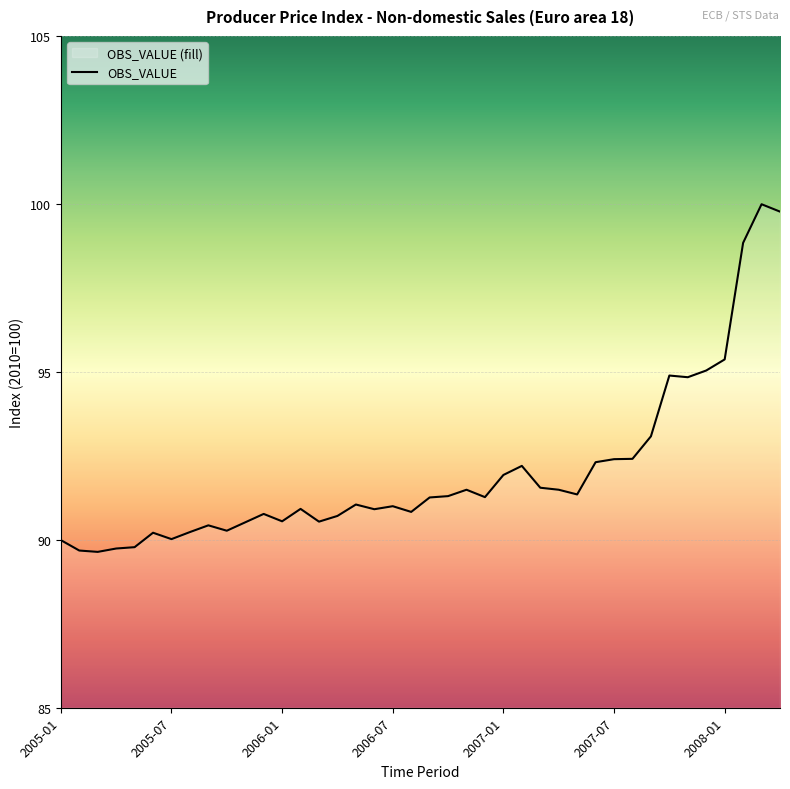

Is it true that the value at 2007-01 is 132.9?

False